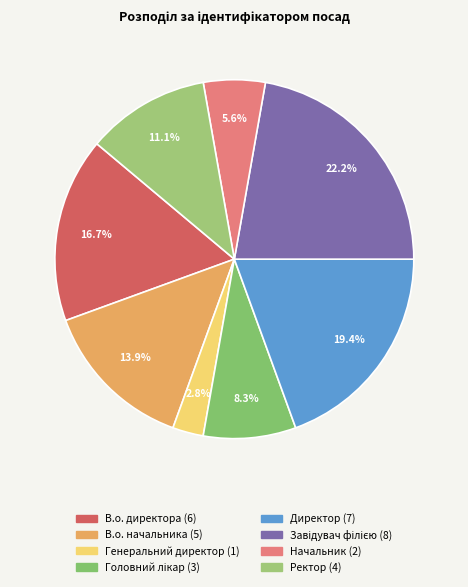

To the nearest percent, what is the difference between the largest and smallest slice percentages?

19%